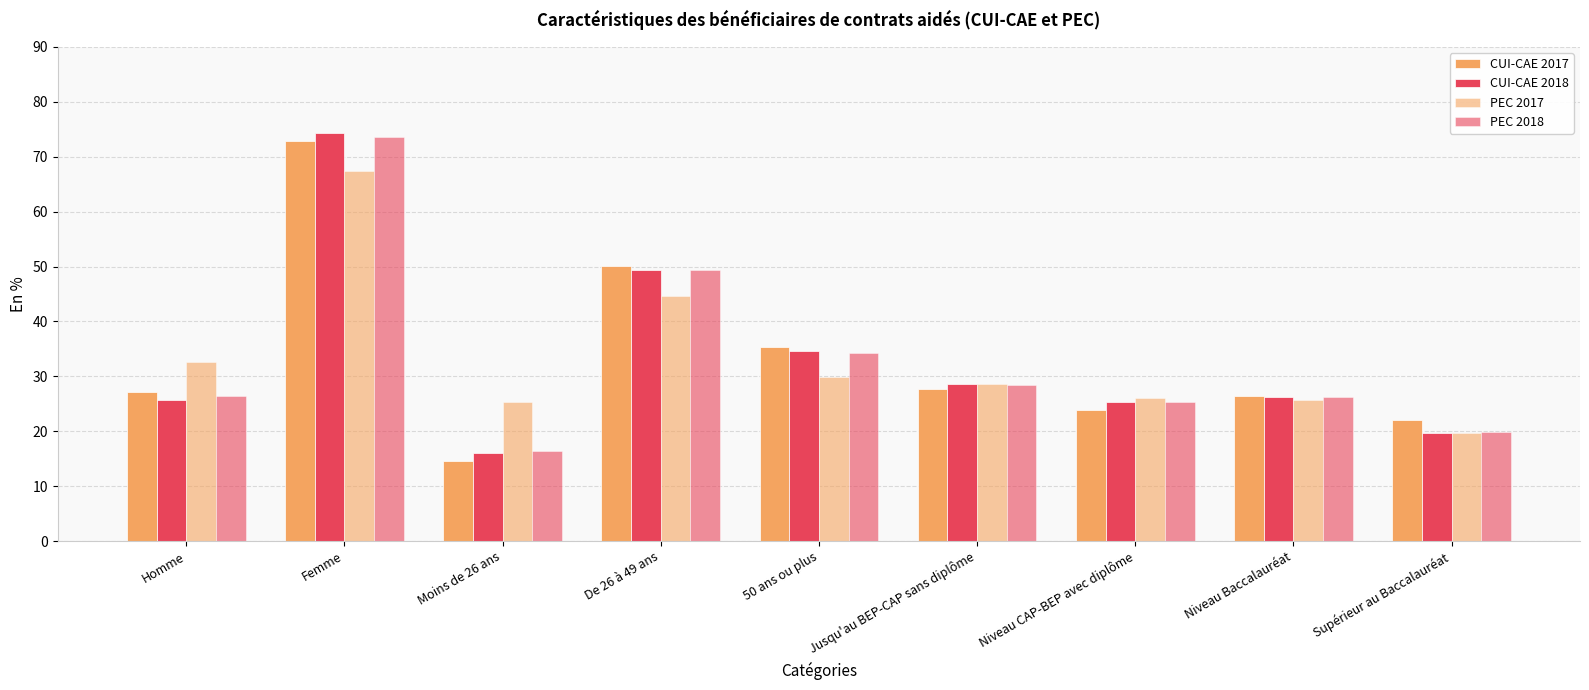

Rank the series by their average value, from lowest to highest.

PEC 2018, CUI-CAE 2018, CUI-CAE 2017, PEC 2017